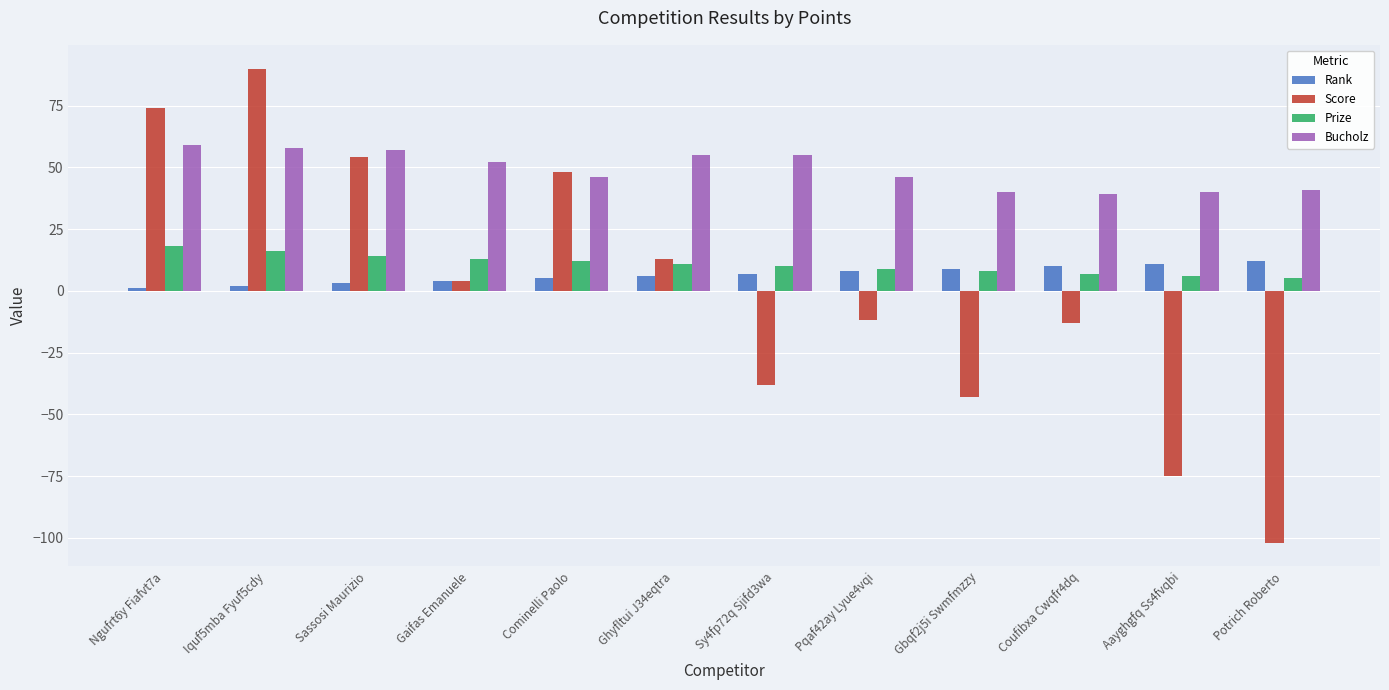

Reading left to right, transcribe all the data shown in this chart.

Rank: Ngufrt6y Fiafvt7a=1	Iquf5mba Fyuf5cdy=2	Sassosi Maurizio=3	Gaifas Emanuele=4	Cominelli Paolo=5	Ghyfltui J34eqtra=6	Sy4fp72q Sjifd3wa=7	Pqaf42ay Lyue4vqi=8	Gbqf2j5i Swmfmzzy=9	Coufibxa Cwqfr4dq=10	Aayghgfq Ss4fvqbi=11	Potrich Roberto=12
Score: Ngufrt6y Fiafvt7a=74	Iquf5mba Fyuf5cdy=90	Sassosi Maurizio=54	Gaifas Emanuele=4	Cominelli Paolo=48	Ghyfltui J34eqtra=13	Sy4fp72q Sjifd3wa=-38	Pqaf42ay Lyue4vqi=-12	Gbqf2j5i Swmfmzzy=-43	Coufibxa Cwqfr4dq=-13	Aayghgfq Ss4fvqbi=-75	Potrich Roberto=-102
Prize: Ngufrt6y Fiafvt7a=18	Iquf5mba Fyuf5cdy=16	Sassosi Maurizio=14	Gaifas Emanuele=13	Cominelli Paolo=12	Ghyfltui J34eqtra=11	Sy4fp72q Sjifd3wa=10	Pqaf42ay Lyue4vqi=9	Gbqf2j5i Swmfmzzy=8	Coufibxa Cwqfr4dq=7	Aayghgfq Ss4fvqbi=6	Potrich Roberto=5
Bucholz: Ngufrt6y Fiafvt7a=59	Iquf5mba Fyuf5cdy=58	Sassosi Maurizio=57	Gaifas Emanuele=52	Cominelli Paolo=46	Ghyfltui J34eqtra=55	Sy4fp72q Sjifd3wa=55	Pqaf42ay Lyue4vqi=46	Gbqf2j5i Swmfmzzy=40	Coufibxa Cwqfr4dq=39	Aayghgfq Ss4fvqbi=40	Potrich Roberto=41